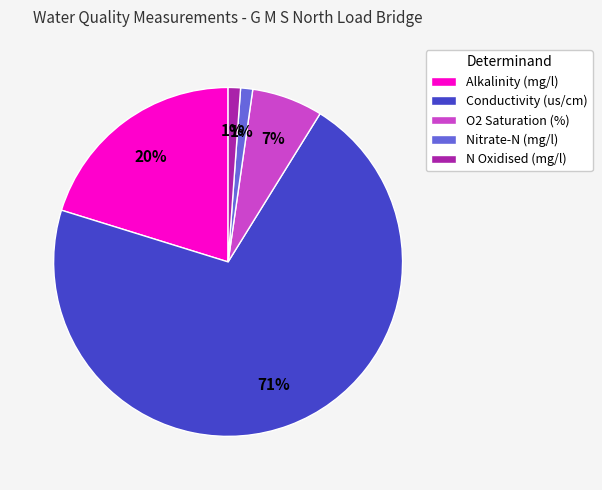

To the nearest percent, what portion does Conductivity (us/cm) represent?

71%